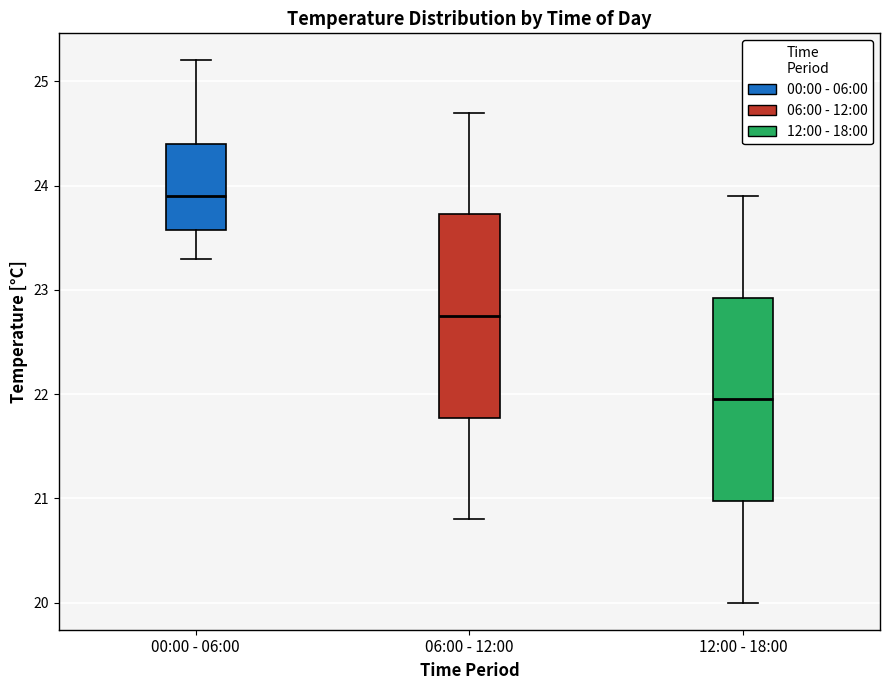

Where is the lower edge of the box for 00:00 - 06:00 on the y-axis? The values are not printed on the chart, so give them approximately, as read against the axis.

23.6